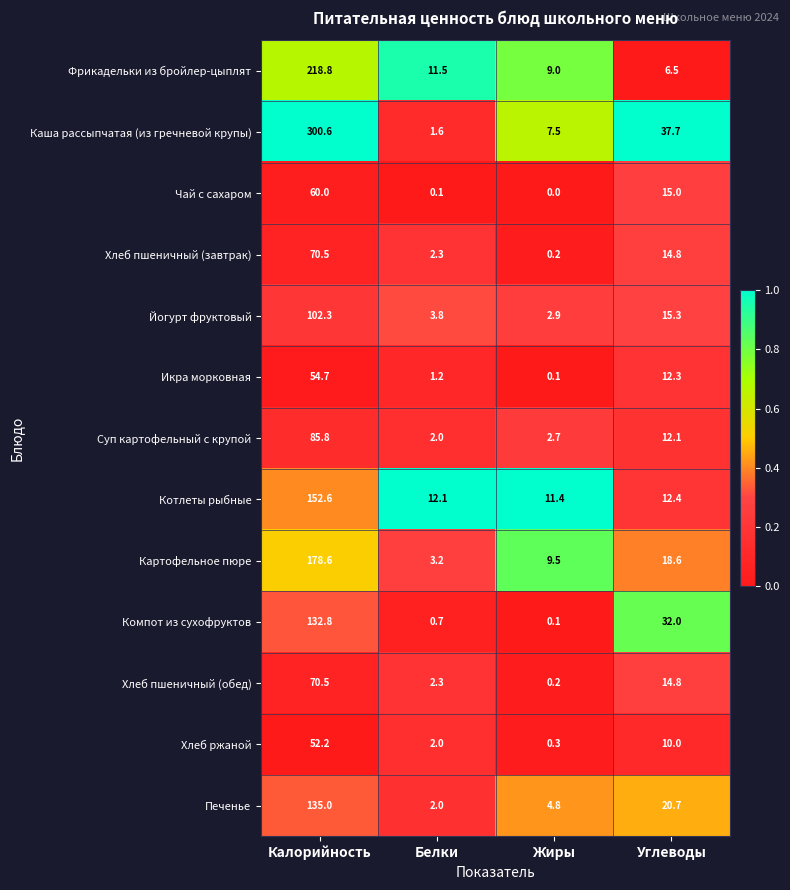

What is the maximum value shown in the chart?

300.6